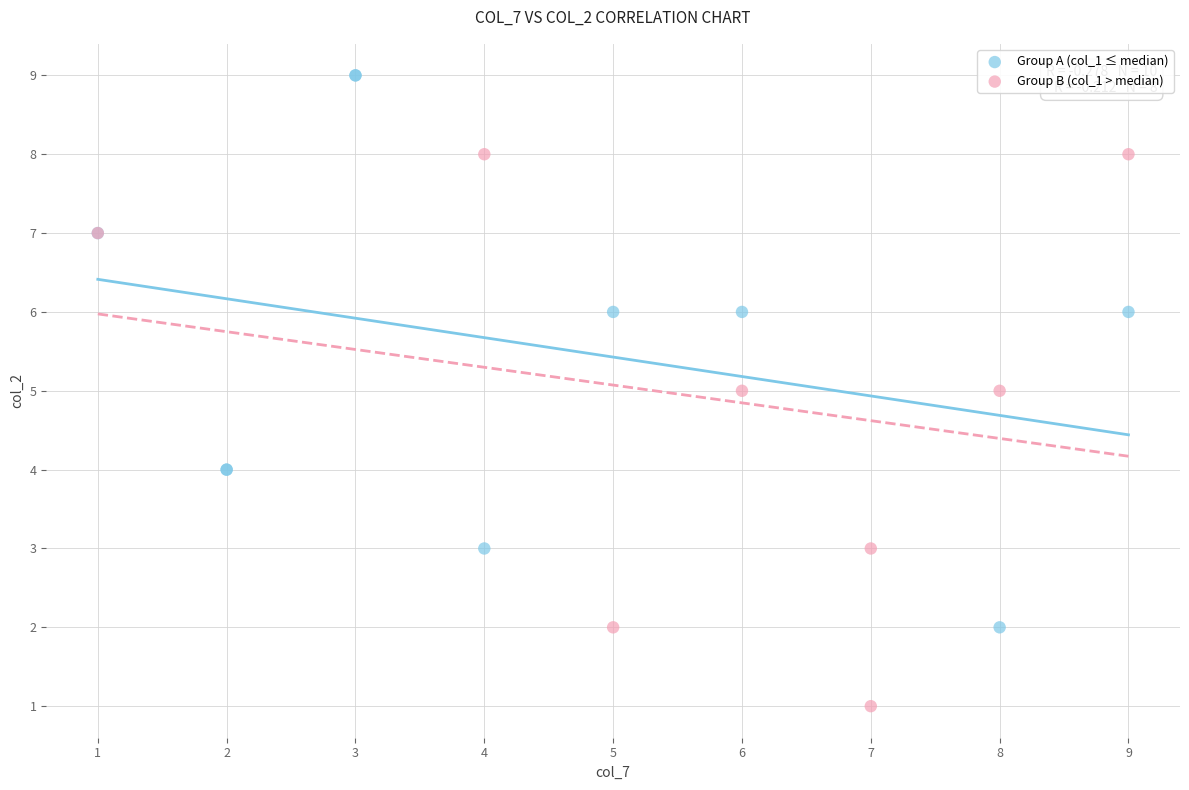

Which series contains the lowest Y value?

Group B (col_1 > median)